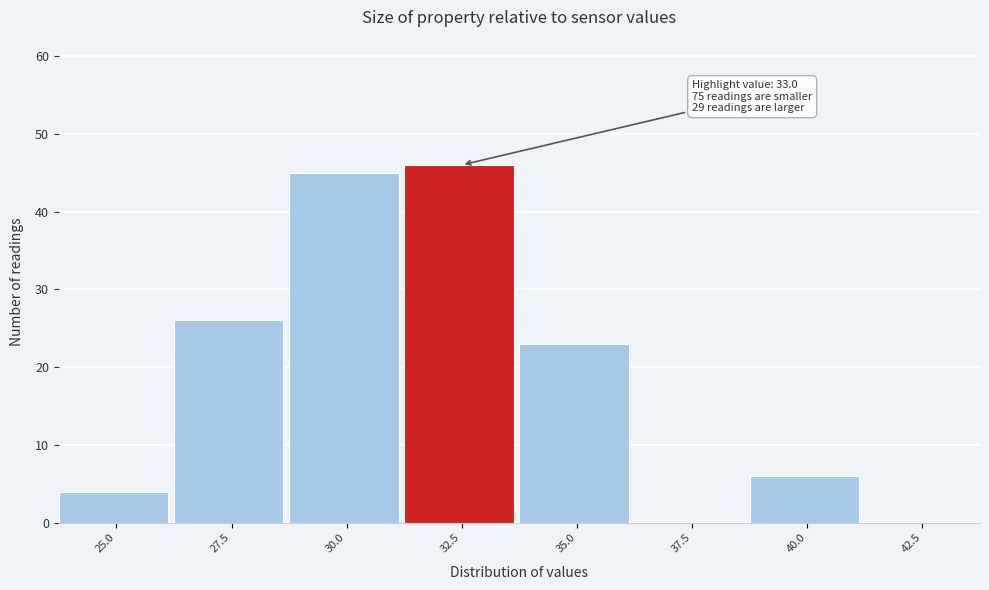

Reading right to left, transcribe all the data shown in this chart.

42.5=0	40.0=6	37.5=0	35.0=23	32.5=46	30.0=45	27.5=26	25.0=4